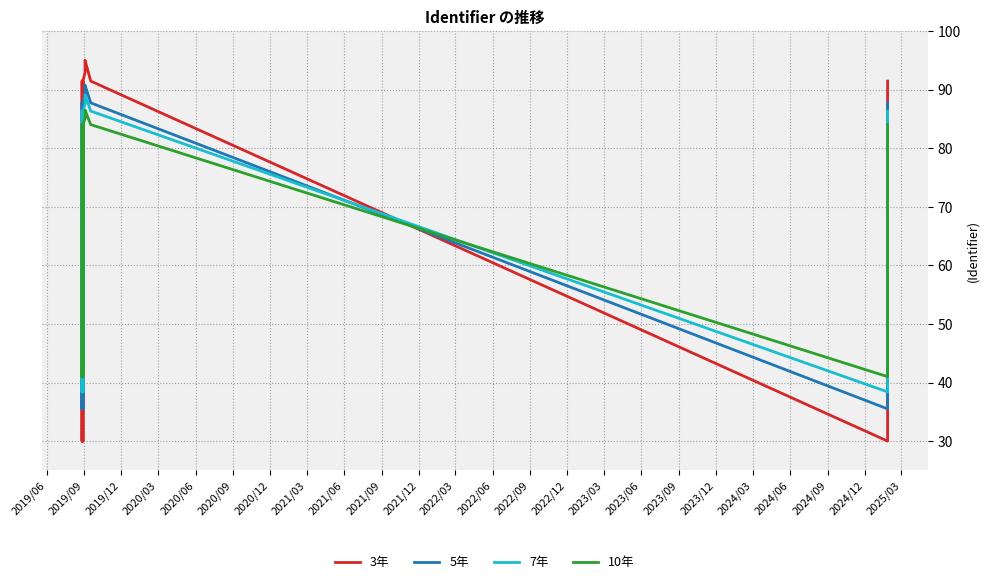

Reading right to left, extract all data points from this chart.

3年: 91.4	91.4	30.0	91.4	95.0	95.0	95.0	92.9	91.4	30.0	91.4	30.0	30.0	91.4	30.0	30.0	30.0	30.0	91.4
5年: 87.7	87.7	35.5	87.7	90.8	90.7	90.7	89.0	87.7	35.5	87.7	35.5	35.5	87.7	35.5	35.5	35.5	35.5	87.7
7年: 86.3	86.3	38.4	86.3	89.1	89.1	89.1	87.5	86.3	38.4	86.3	38.4	38.4	86.3	38.4	38.4	38.4	38.4	86.3
10年: 84.0	84.0	41.0	84.0	86.5	86.5	86.5	85.1	84.0	41.0	84.0	41.0	41.0	84.0	41.0	41.0	41.0	41.0	84.0